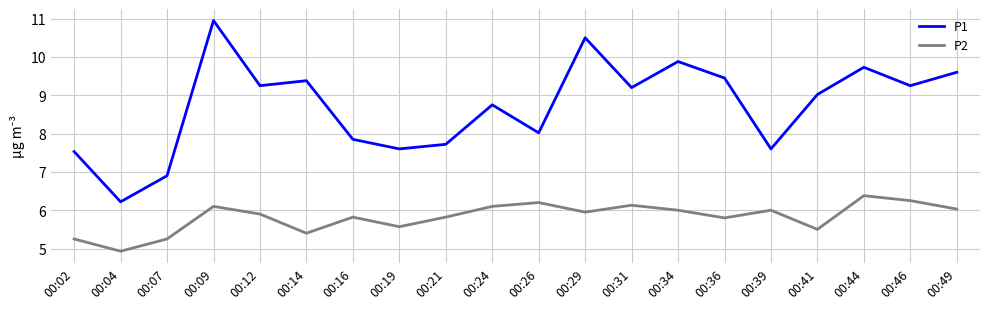

The value of P2 at 00:14 is 5.4. True or false?

True